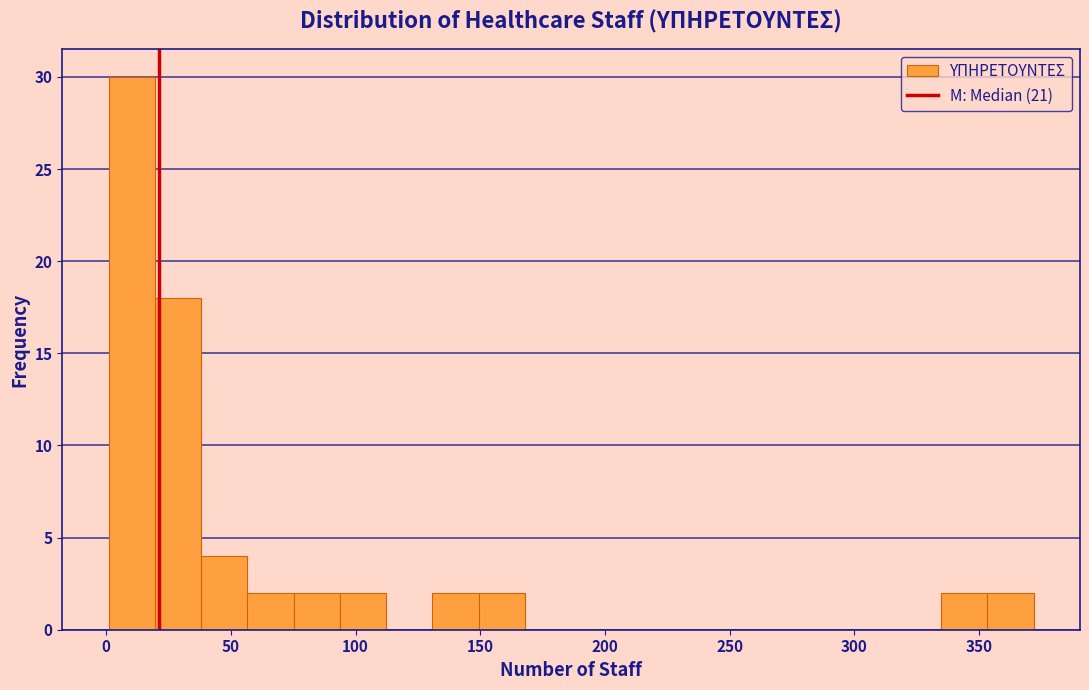

Read against the x-axis, roughly where is the centre of the tallest bar?

10